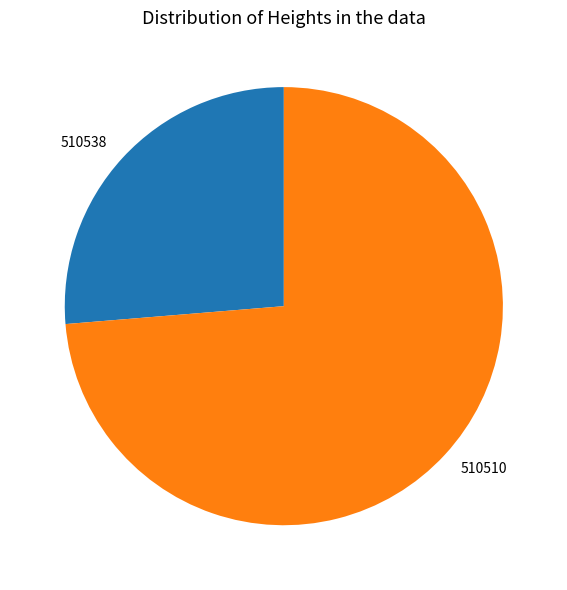

The 510510 slice represents 74% of the pie. True or false?

True